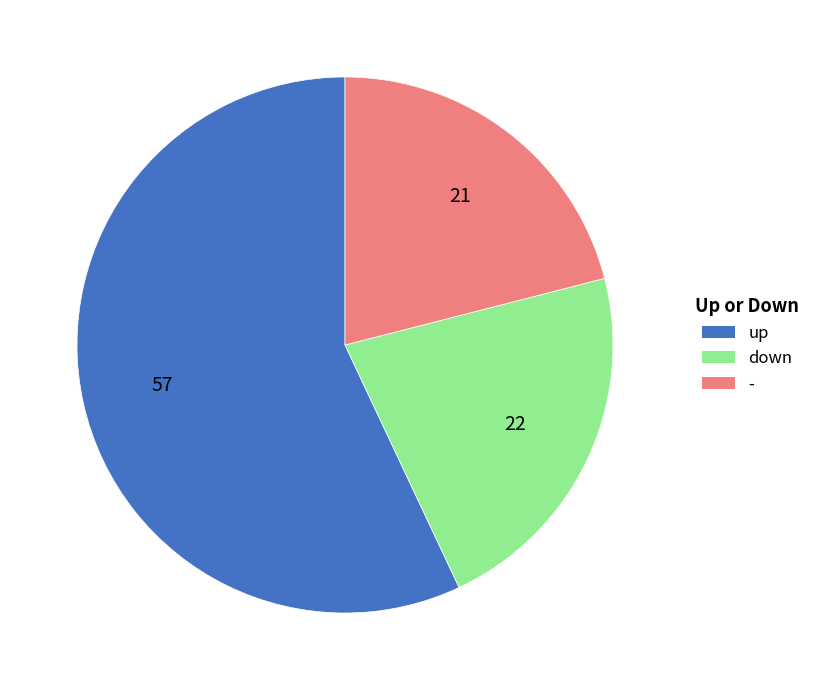

The down slice represents 16% of the pie. True or false?

False